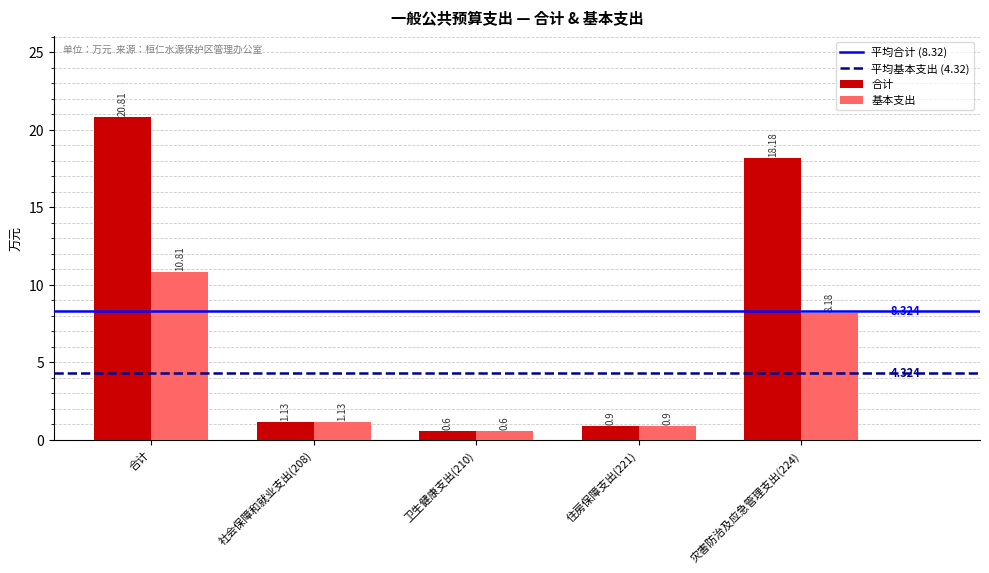

How many data points in 基本支出 are above 1?

3